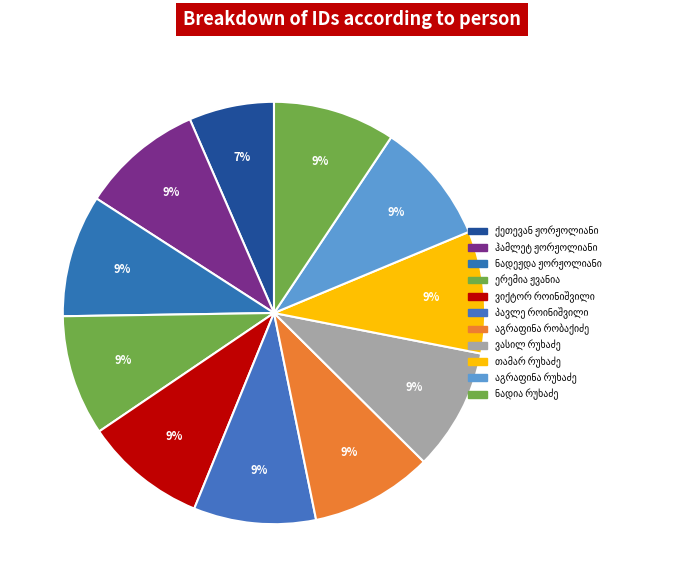

True or false: ვასილ რუხაძე accounts for 9% of the total.

True